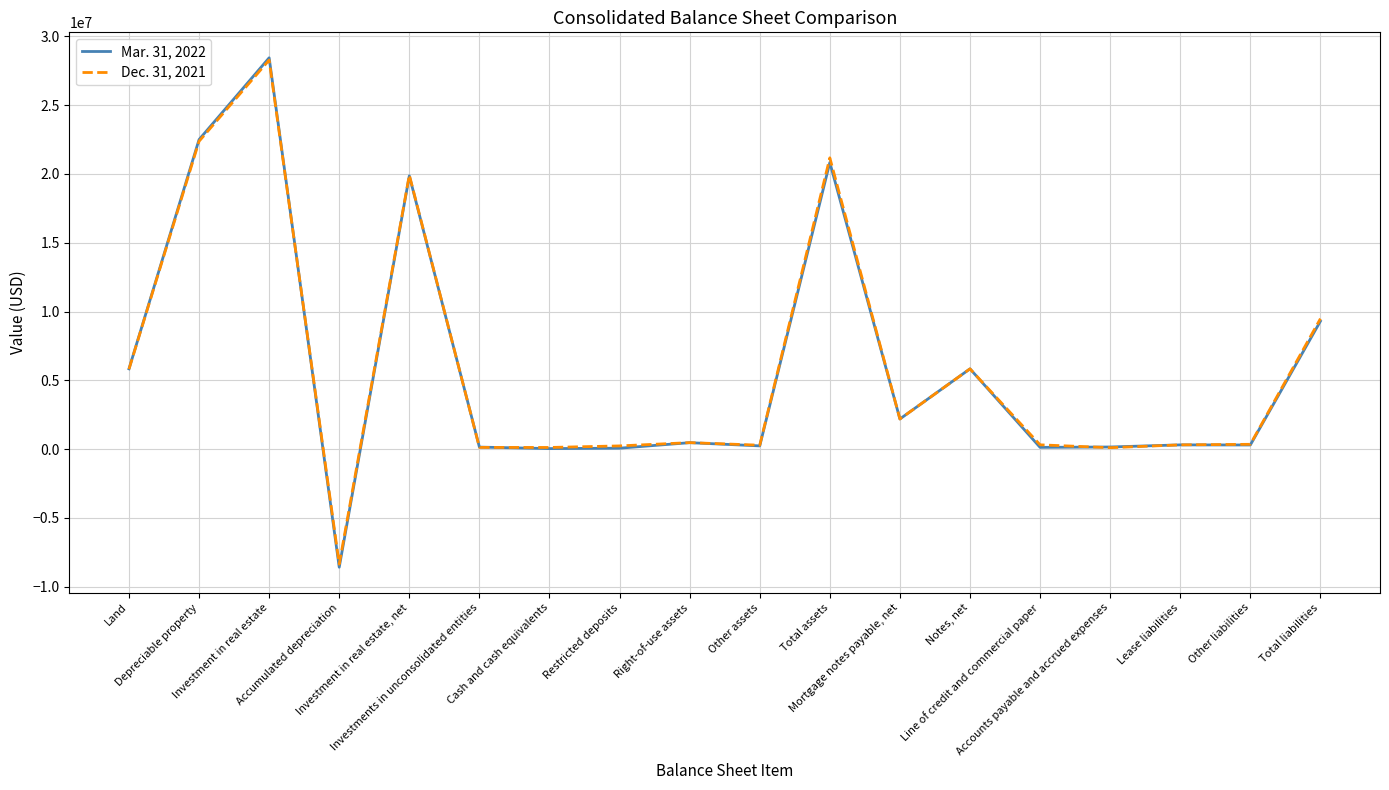

Is it true that Mar. 31, 2022 equals 28436956 at Investment in real estate?

True